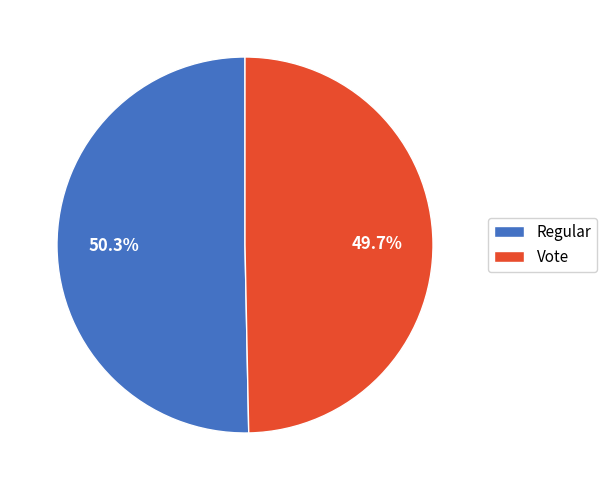

Does Regular account for over 50% of the chart?

Yes